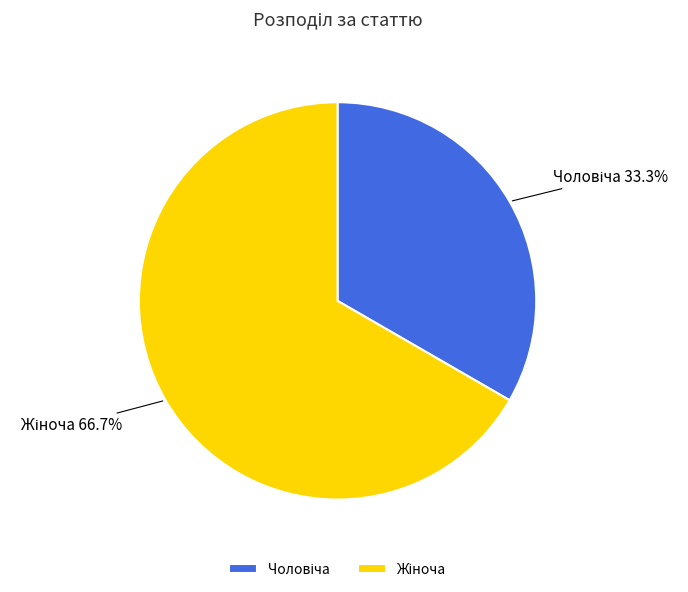

Is there any slice that represents more than half of the pie?

Yes